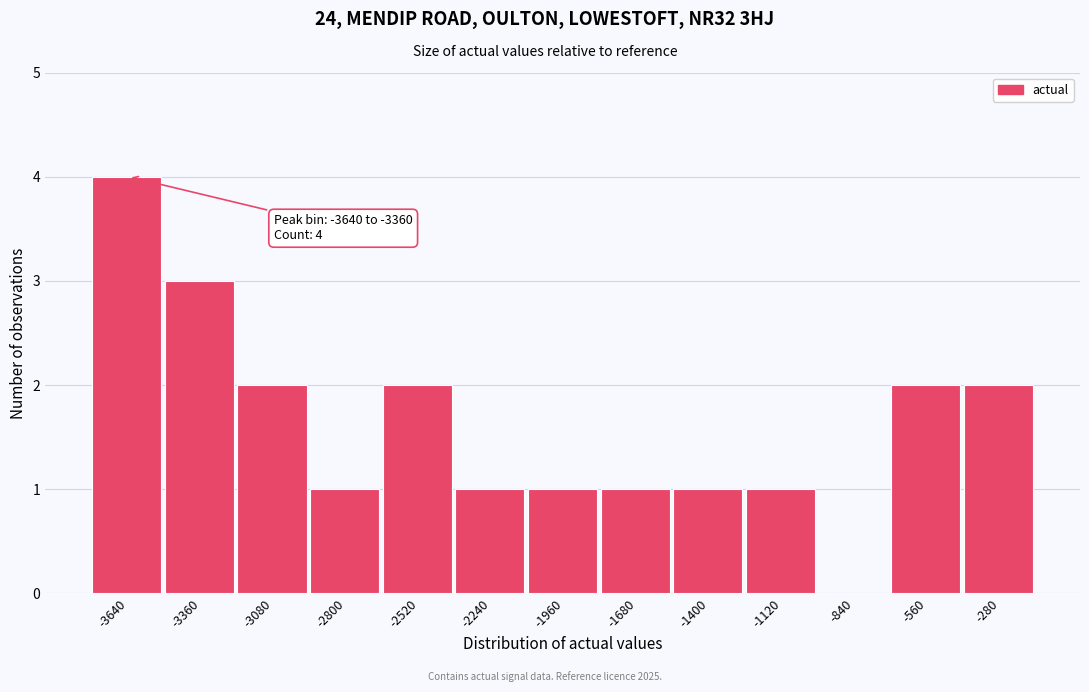

Reading left to right, what are all the values shown in this chart?

-3640=4	-3360=3	-3080=2	-2800=1	-2520=2	-2240=1	-1960=1	-1680=1	-1400=1	-1120=1	-840=0	-560=2	-280=2